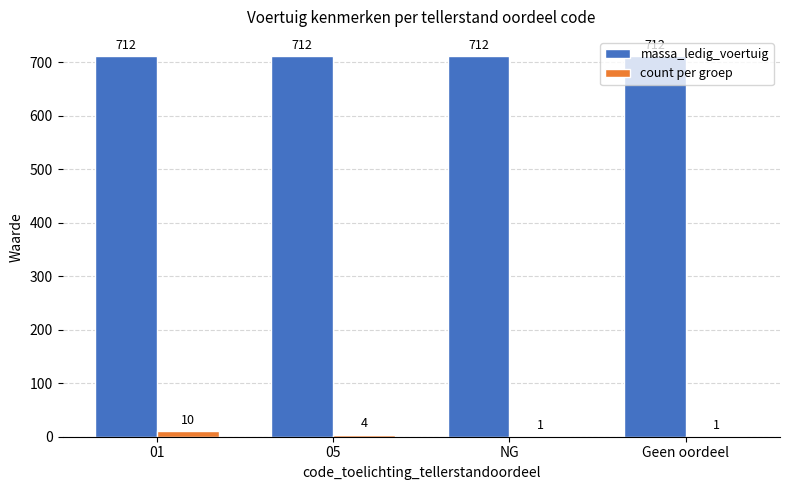

Are the bars grouped side by side (vs. stacked)?

Yes